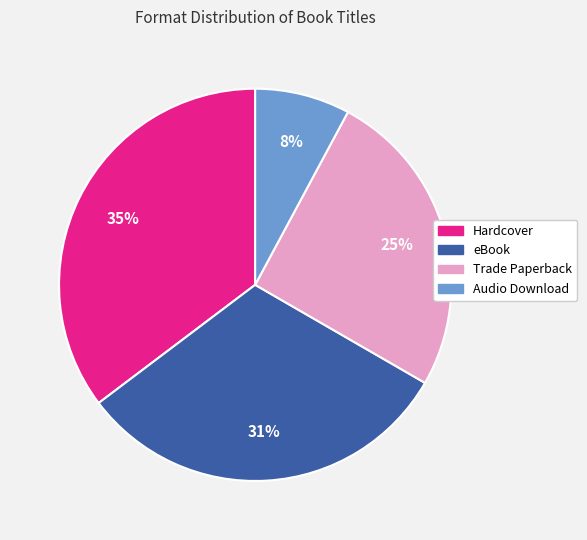

Rank the categories by value from highest to lowest.

Hardcover, eBook, Trade Paperback, Audio Download